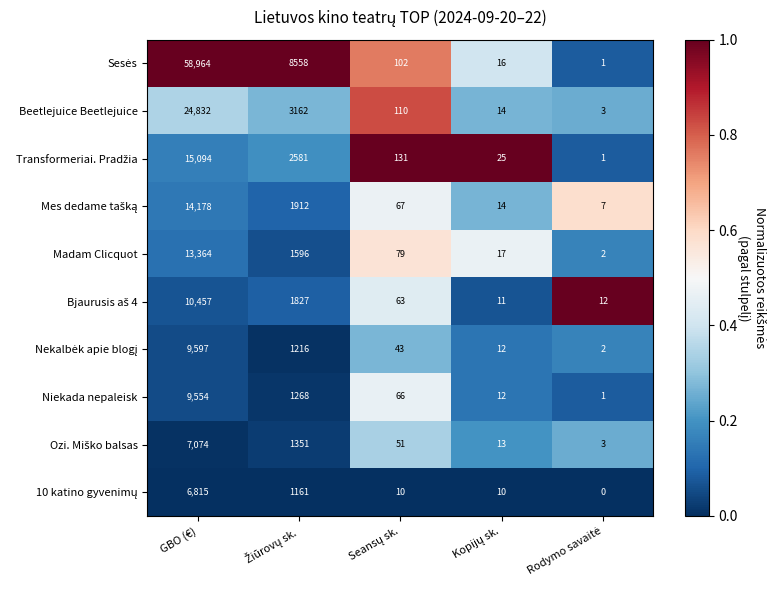

Read the Beetlejuice Beetlejuice value at GBO (€), to the nearest 10.

24830